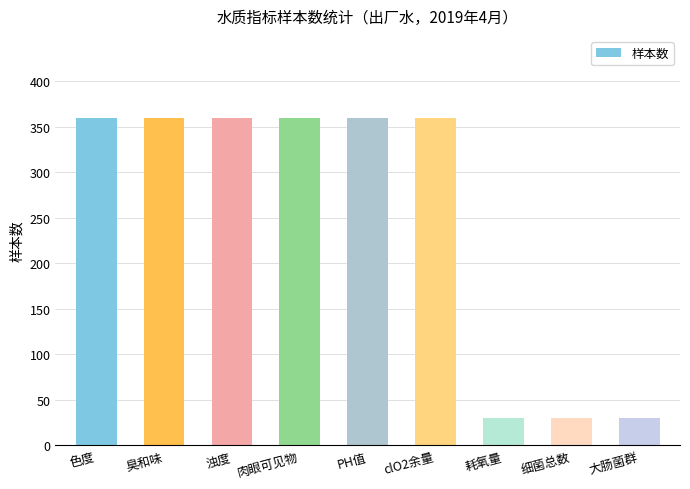

How many values are below 360?

3